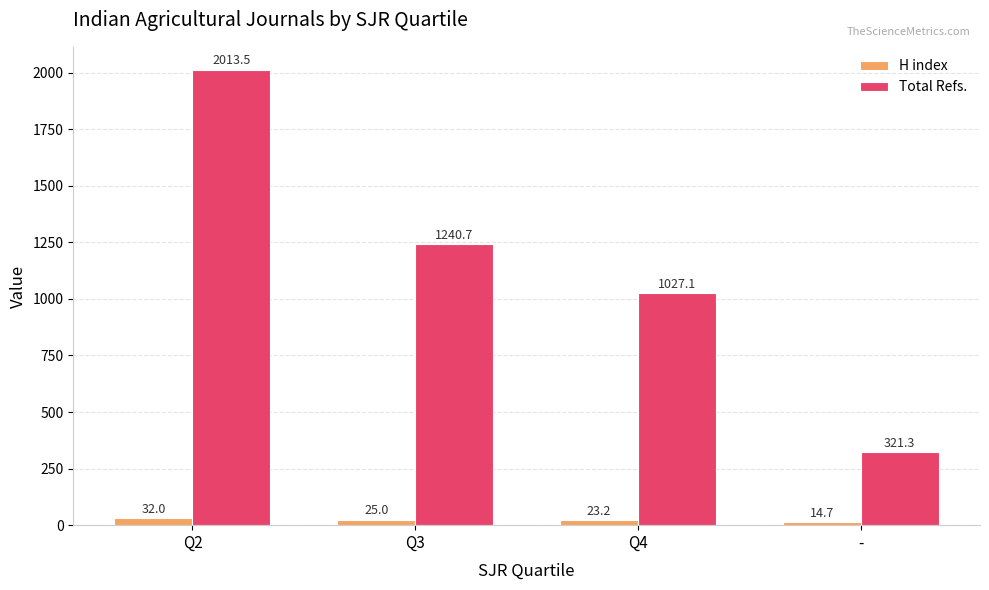

Is the value of Total Refs. at - greater than the value of H index at Q3?

Yes